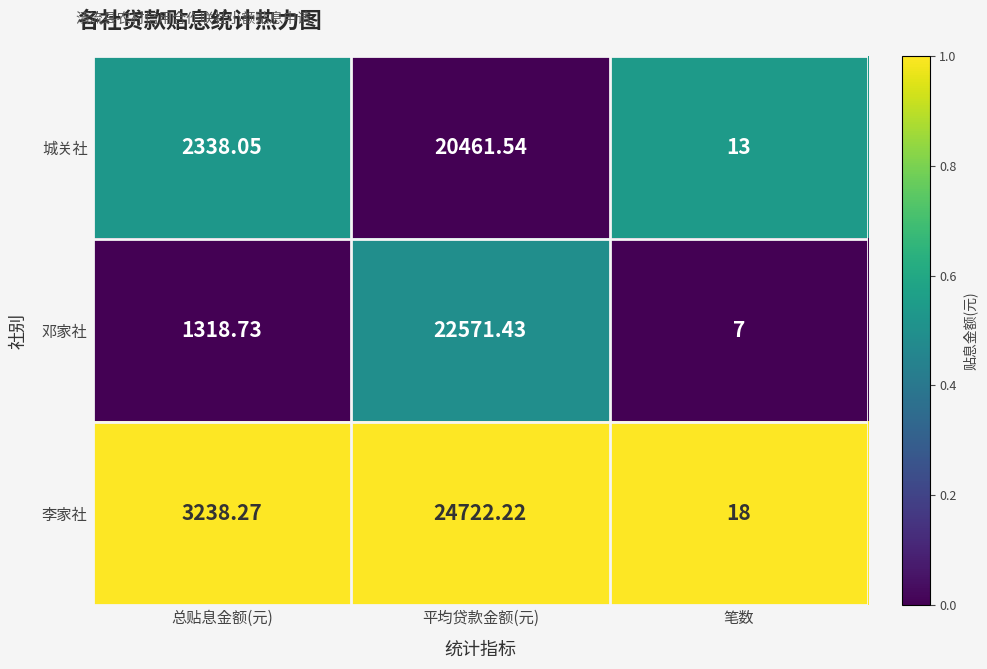

Which series has the largest total across all categories?

李家社